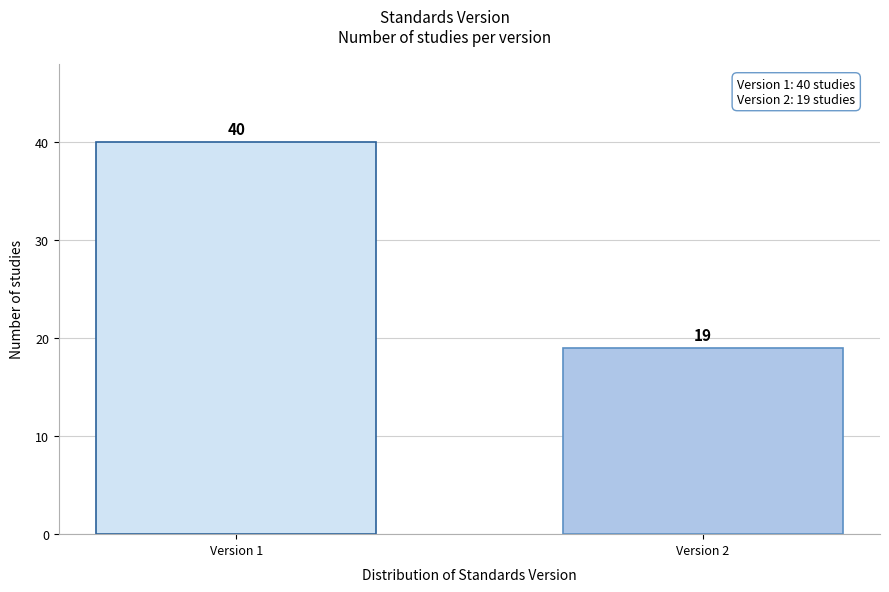

Reading right to left, what are all the values shown in this chart?

Version 2=19	Version 1=40